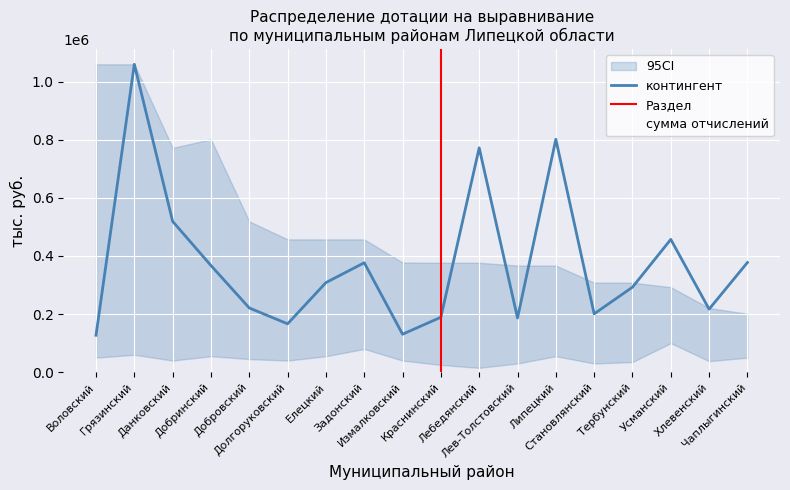

What is the sum of the контингент values at Лебедянский and Добровский?

993000